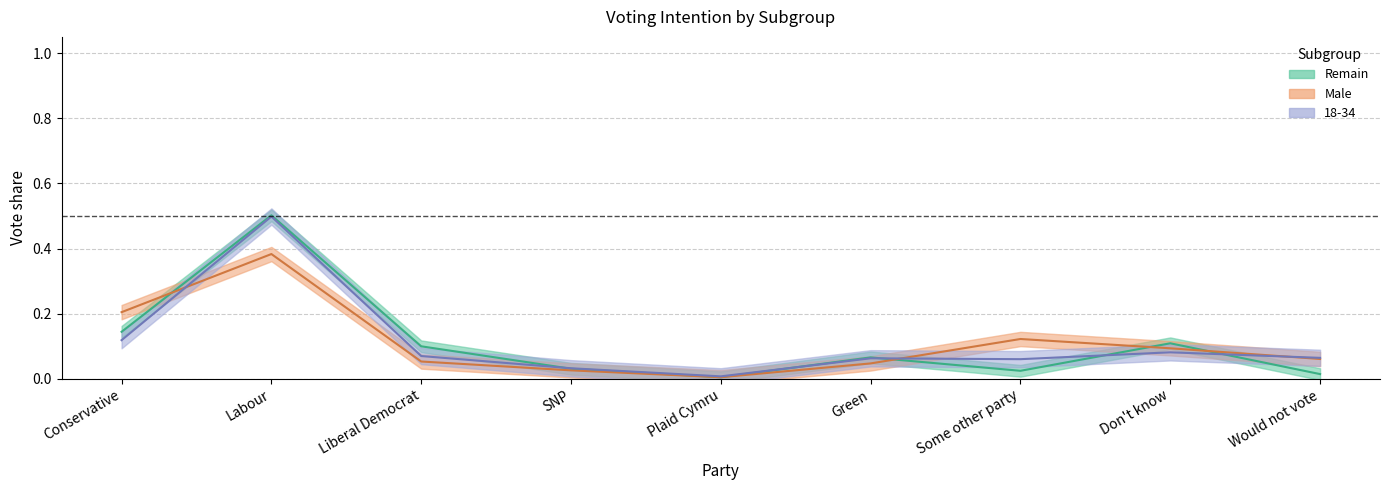

What value does the Remain series have at Green?

0.1